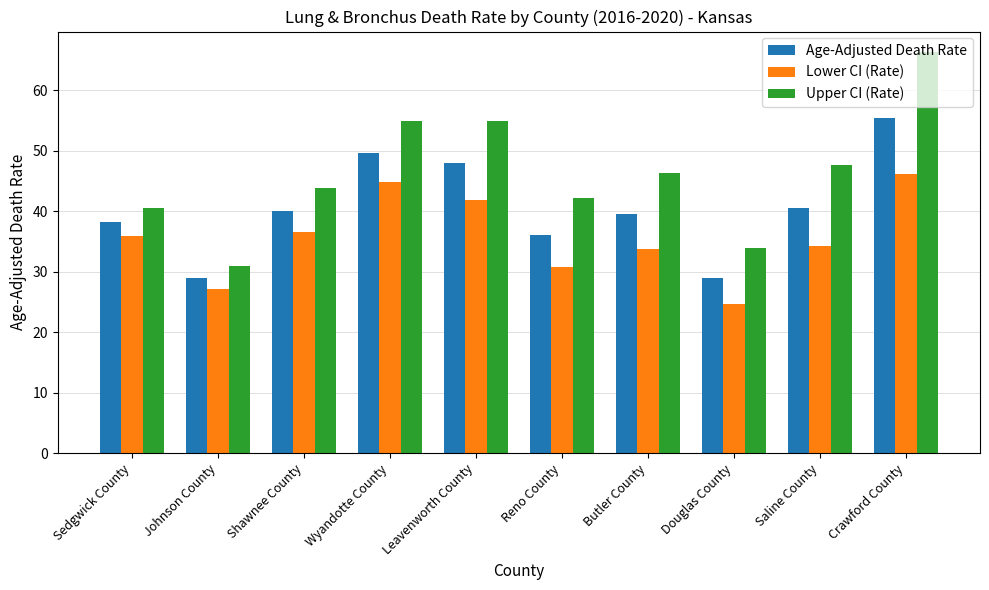

What is the highest value of the Lower CI (Rate) series?

46.1